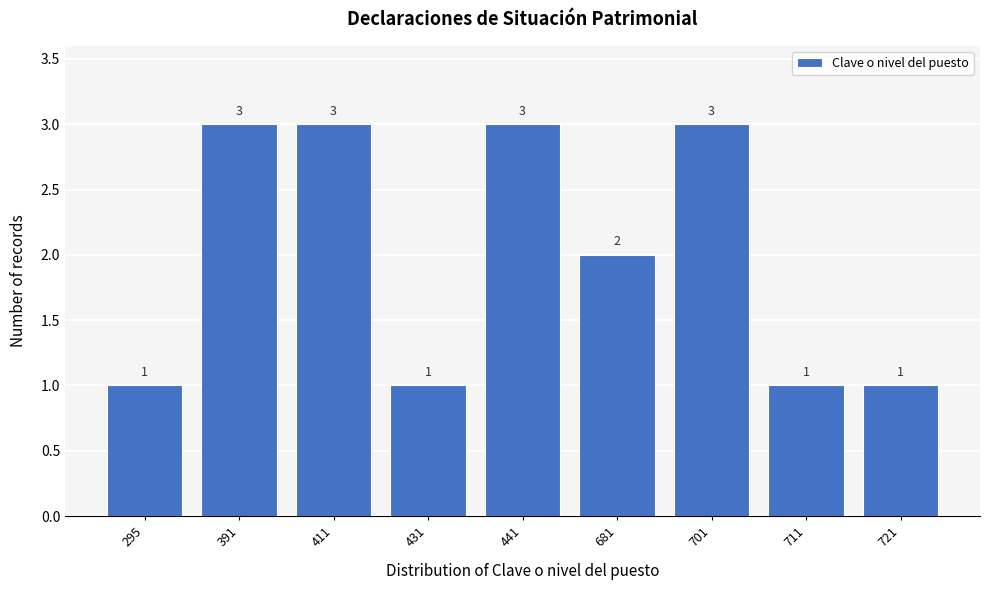

Reading left to right, what are all the values shown in this chart?

1	3	3	1	3	2	3	1	1